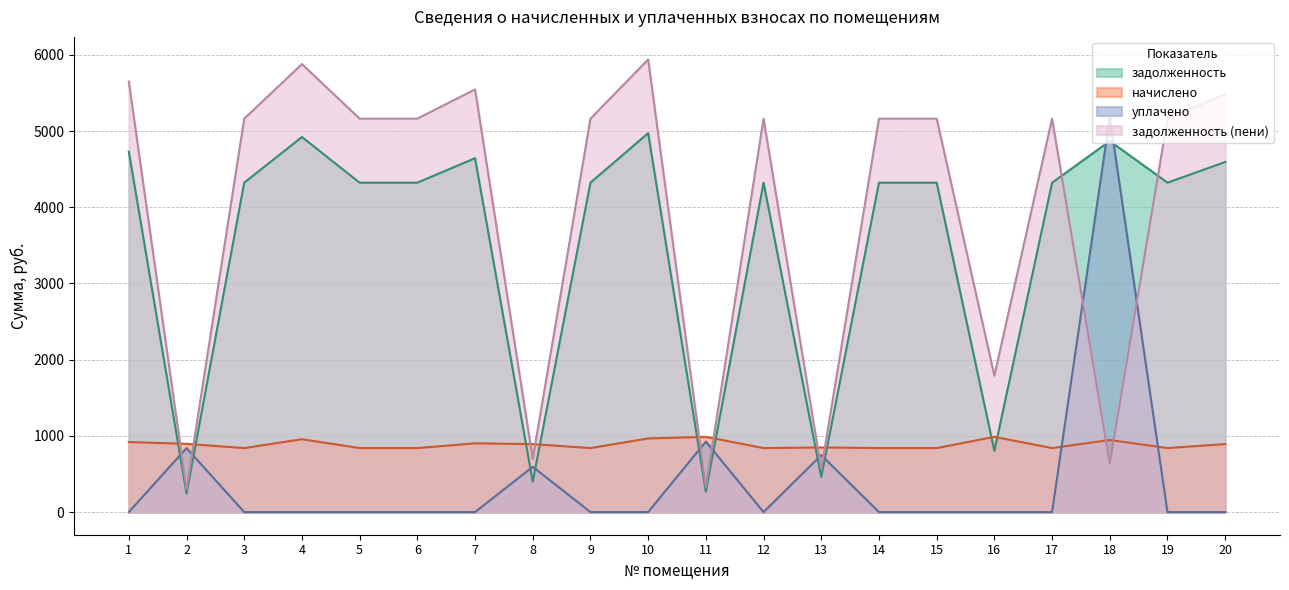

Reading left to right, what are all the values shown in this chart?

задолженность: 1=4730.1	2=242.6	3=4322.5	4=4921.6	5=4322.5	6=4322.5	7=4643.6	8=398.8	9=4322.5	10=4972.1	11=267.4	12=4322.5	13=459.8	14=4322.5	15=4322.5	16=802.2	17=4322.5	18=4868.4	19=4322.5	20=4594.2
начислено: 1=919.2	2=895.7	3=840.0	4=956.4	5=840.0	6=840.0	7=902.4	8=892.1	9=840.0	10=966.2	11=987.4	12=840.0	13=848.4	14=840.0	15=840.0	16=987.4	17=840.0	18=946.1	19=840.0	20=892.8
уплачено: 1=0.0	2=839.7	3=0.0	4=0.0	5=0.0	6=0.0	7=0.0	8=594.0	9=0.0	10=0.0	11=925.6	12=0.0	13=747.3	14=0.0	15=0.0	16=0.0	17=0.0	18=5180.2	19=0.0	20=0.0
задолженность (пени): 1=5649.2	2=298.6	3=5162.5	4=5878.0	5=5162.5	6=5162.5	7=5546.0	8=696.9	9=5162.5	10=5938.4	11=329.1	12=5162.5	13=560.9	14=5162.5	15=5162.5	16=1789.6	17=5162.5	18=634.3	19=5162.5	20=5487.0